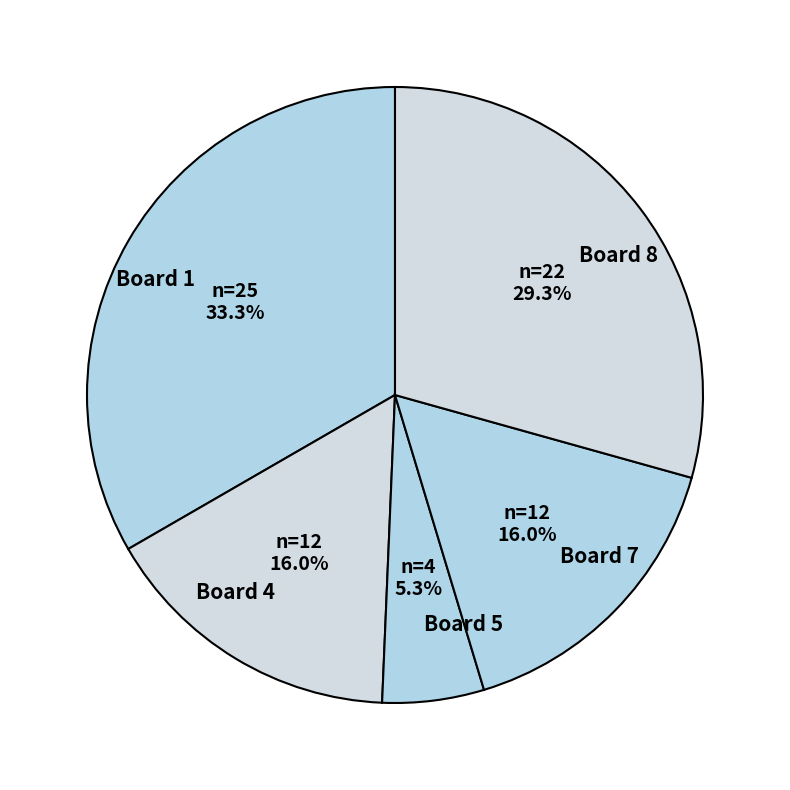

The Board 7 slice represents 16% of the pie. True or false?

True